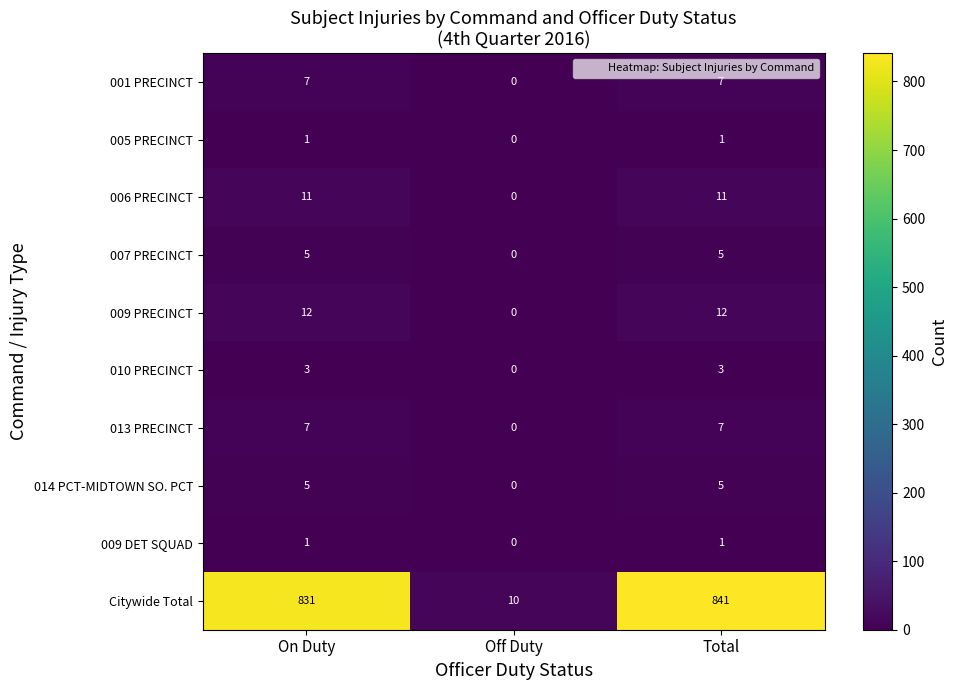

How many data points does each series have?

3